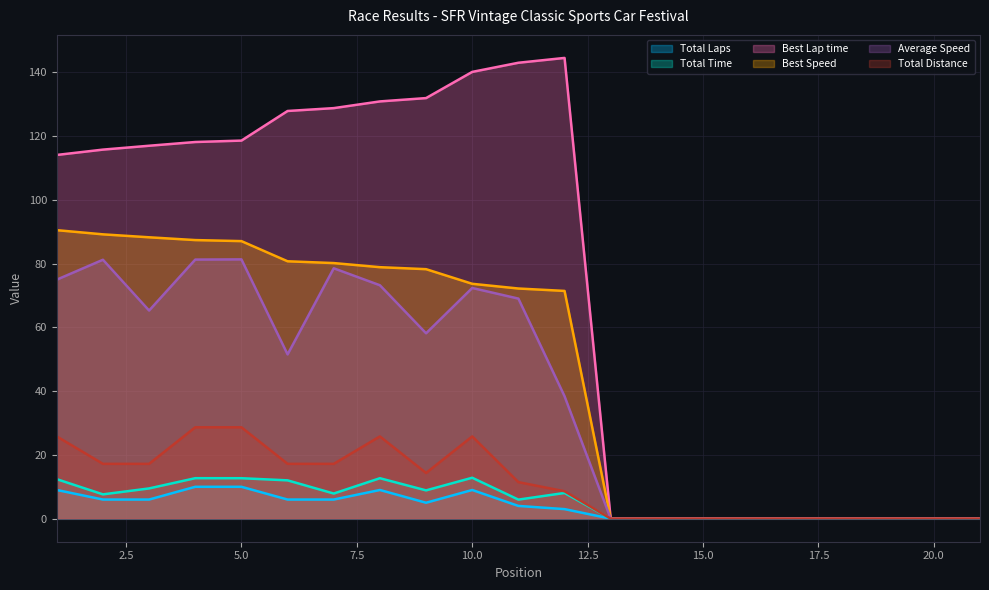

List the labels in order of Total Laps value, smallest first.

13, 14, 15, 16, 17, 18, 19, 20, 21, 12, 11, 9, 2, 3, 6, 7, 1, 8, 10, 4, 5